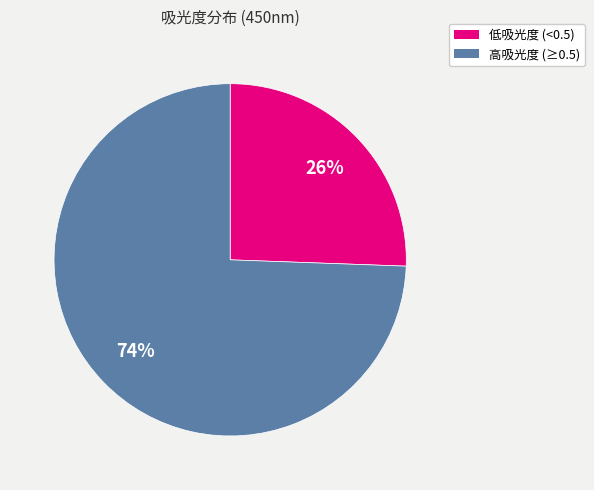

How many slices are in this pie chart?

2